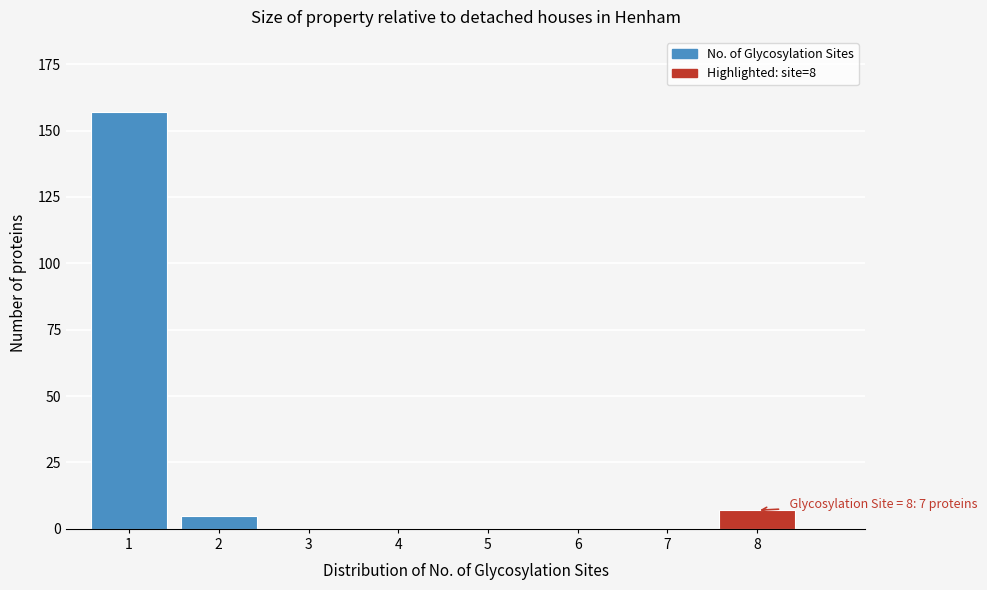

Reading left to right, list all the values displayed in this chart.

1=157	2=5	3=0	4=0	5=0	6=0	7=0	8=7